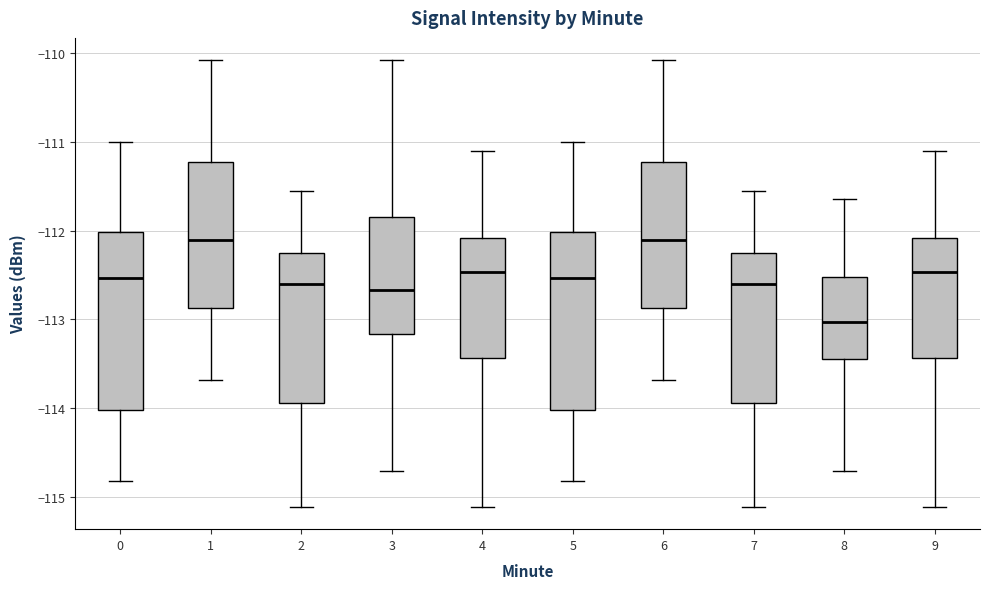

Reading left to right, transcribe this box plot: for each box, give where its median line is, the range the box spans, and where its two whiskers end, as read against the y-axis. The values are not printed on the chart, so give them approximately, as read against the axis.

0: median -112.5, box -114.0 to -112.0, whiskers -114.8 to -111.0
1: median -112.1, box -112.9 to -111.2, whiskers -113.7 to -110.1
2: median -112.6, box -113.9 to -112.2, whiskers -115.1 to -111.5
3: median -112.7, box -113.2 to -111.8, whiskers -114.7 to -110.1
4: median -112.5, box -113.4 to -112.1, whiskers -115.1 to -111.1
5: median -112.5, box -114.0 to -112.0, whiskers -114.8 to -111.0
6: median -112.1, box -112.9 to -111.2, whiskers -113.7 to -110.1
7: median -112.6, box -113.9 to -112.2, whiskers -115.1 to -111.5
8: median -113.0, box -113.4 to -112.5, whiskers -114.7 to -111.6
9: median -112.5, box -113.4 to -112.1, whiskers -115.1 to -111.1